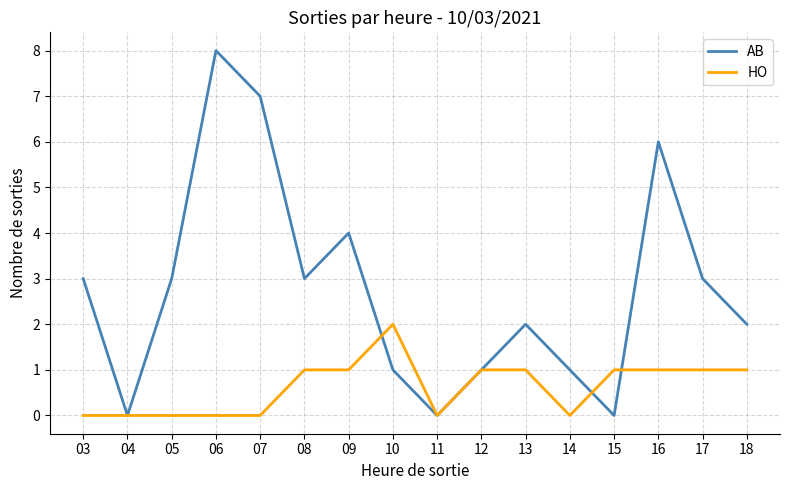

What is the total value across all series at 09?

5